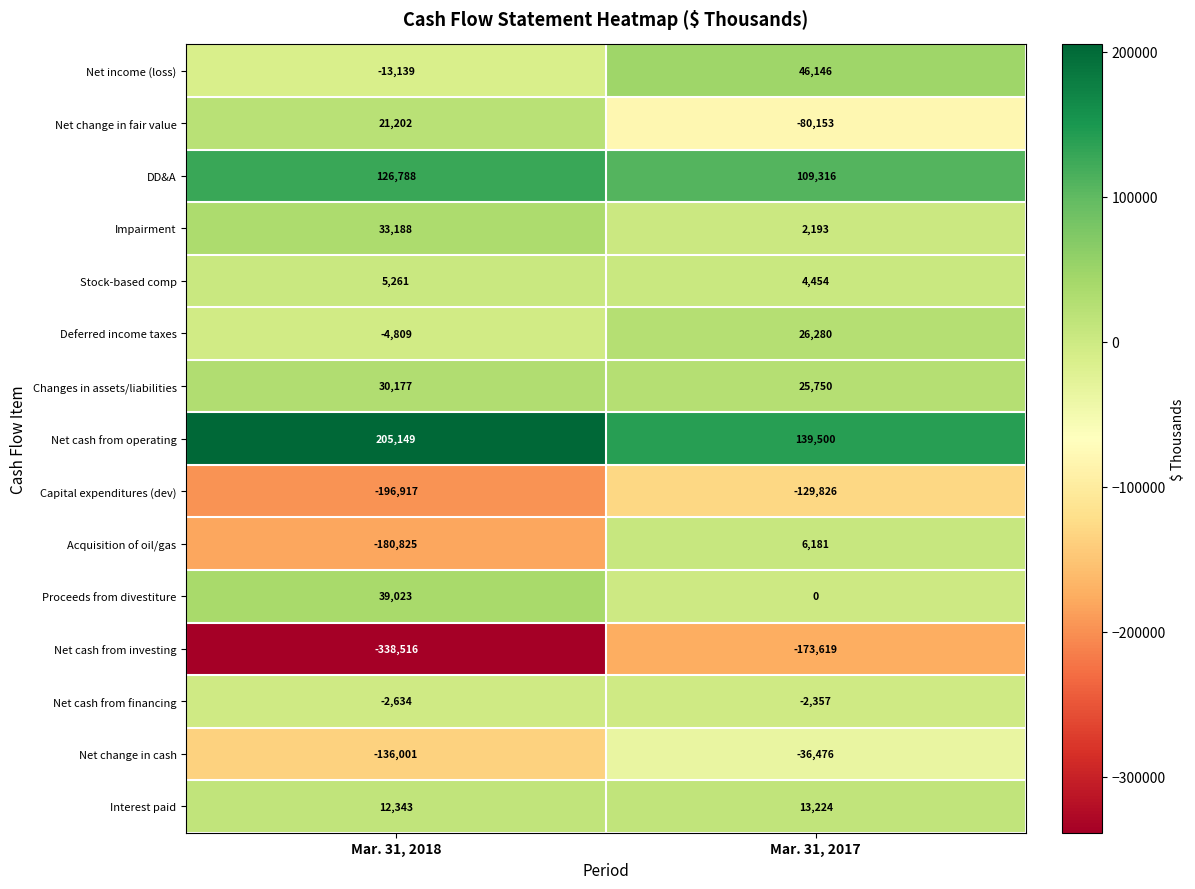

What value does the Changes in assets/liabilities series have at Mar. 31, 2017?

25750